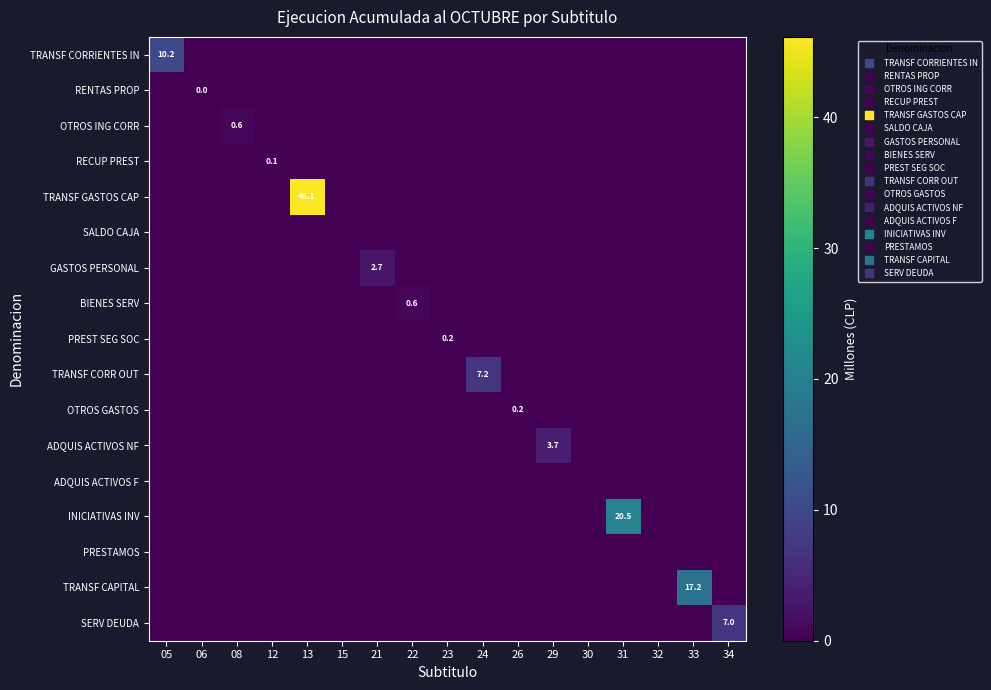

The value of ADQUIS ACTIVOS F at 15 is 0.0. True or false?

True